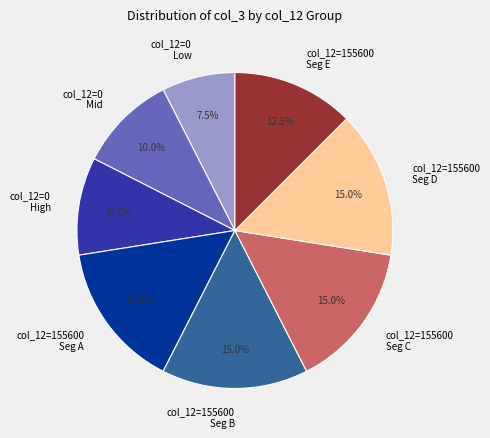

Does any single category account for the majority?

No